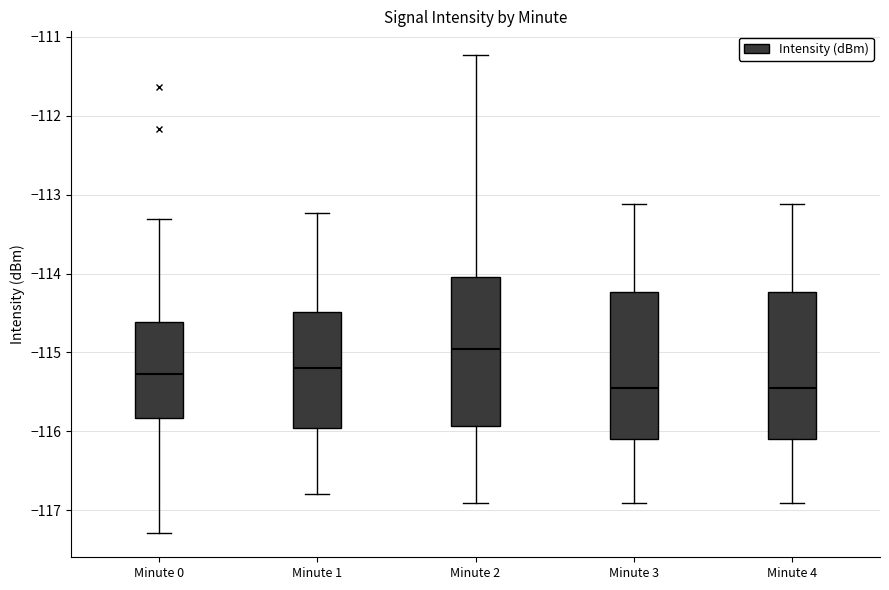

Where is the lower edge of the box for Minute 4 on the y-axis? The values are not printed on the chart, so give them approximately, as read against the axis.

-116.1